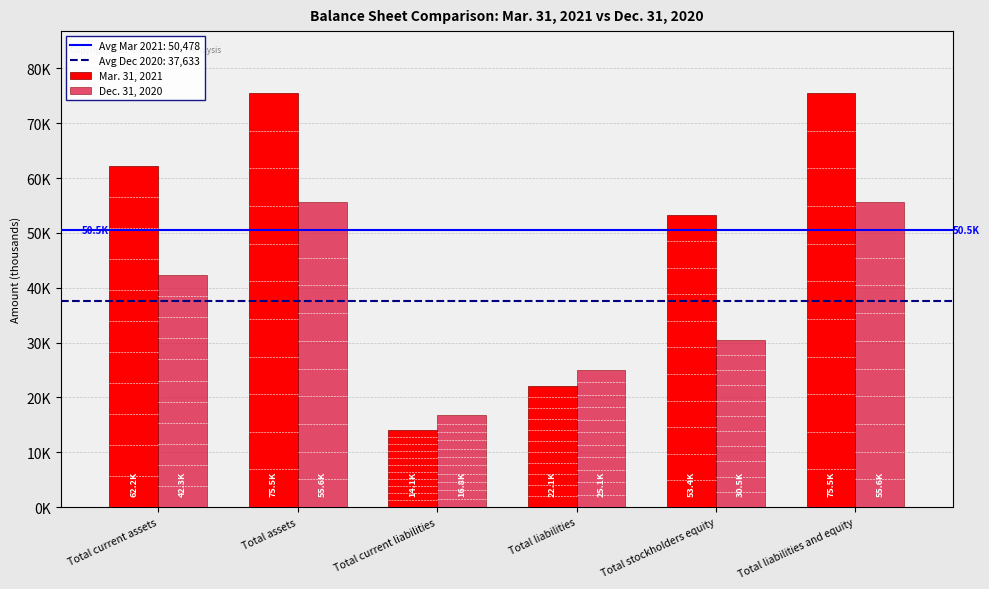

Does the chart contain stacked bars?

No